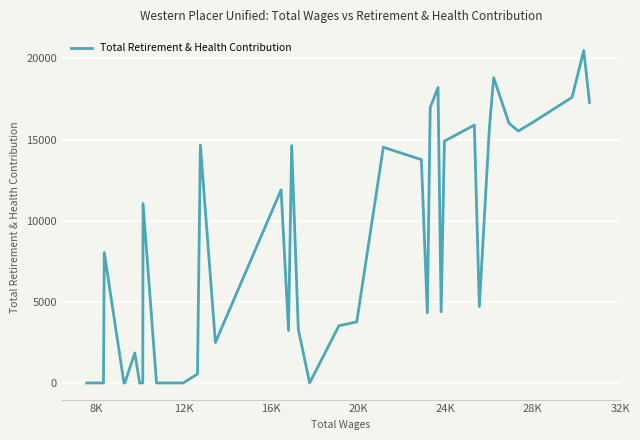

What is the maximum value shown in the chart?

20490